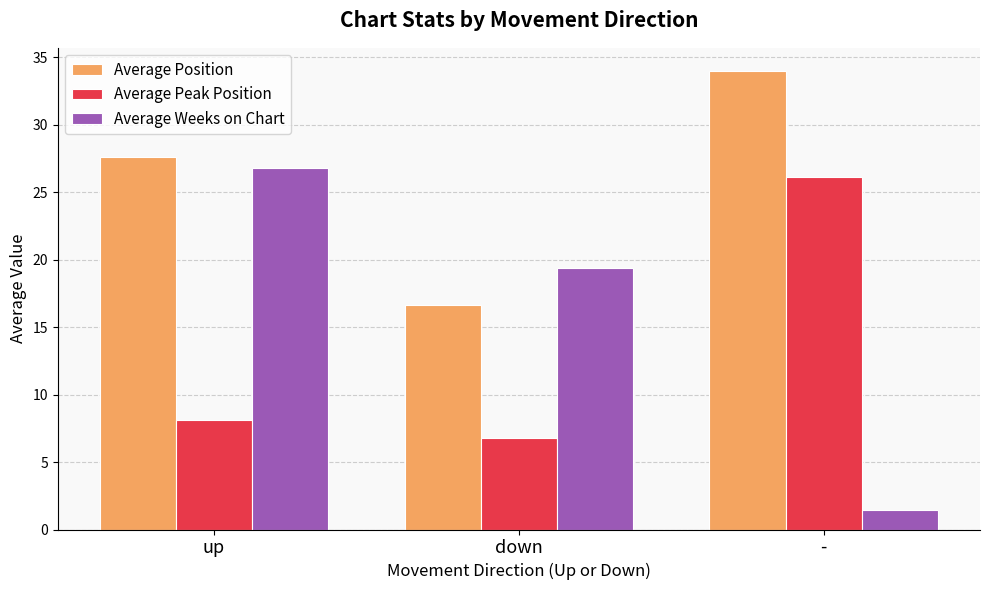

What is the difference between the maximum and minimum values in the Average Peak Position series?

19.4